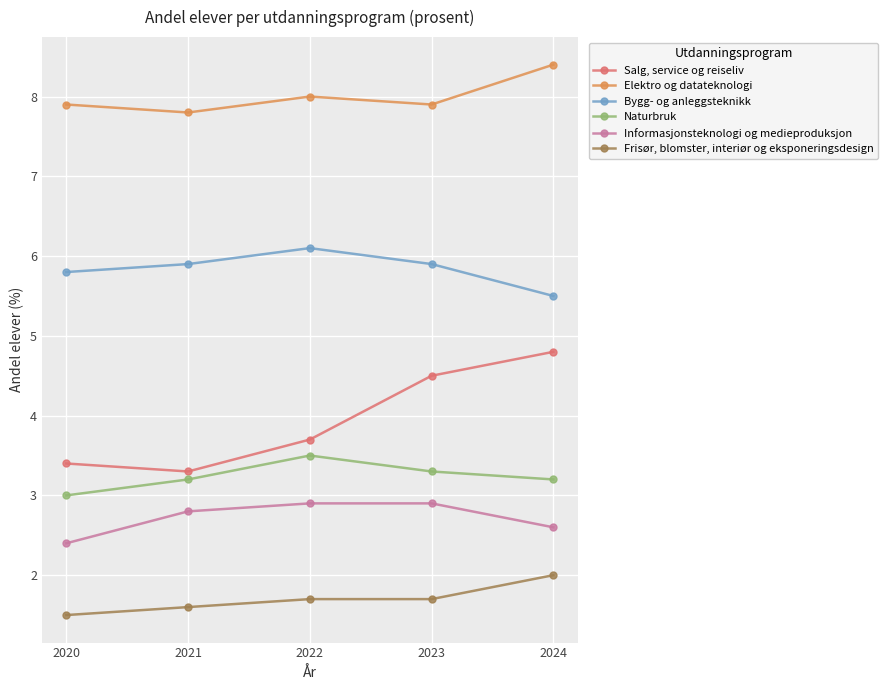

How many lines are shown in the chart?

6